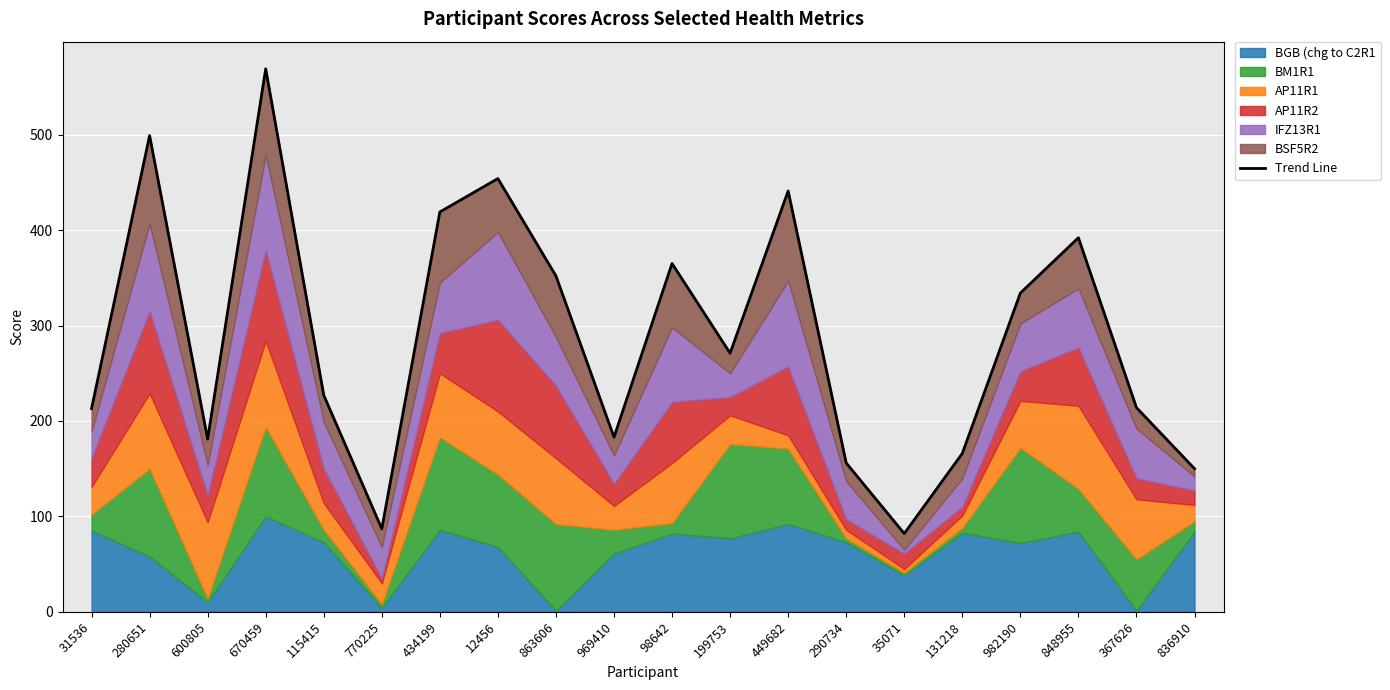

How many values exceed 271?

9